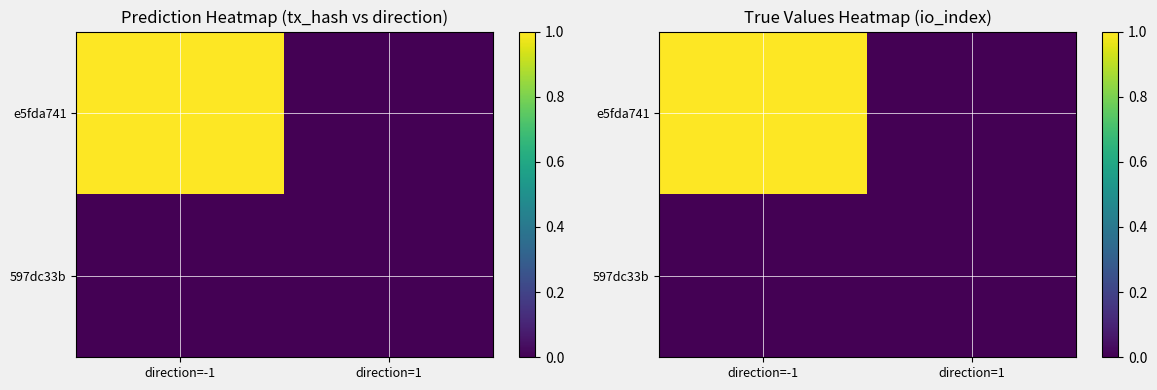

Which series has the largest total across all categories?

e5fda741